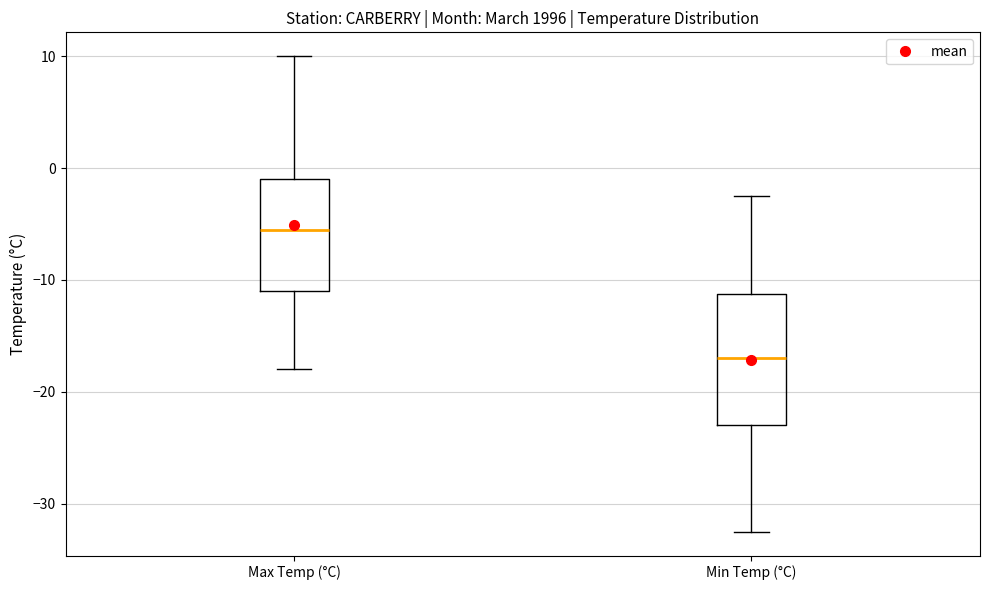

Where is the lower edge of the box for Max Temp (°C) on the y-axis? The values are not printed on the chart, so give them approximately, as read against the axis.

-11